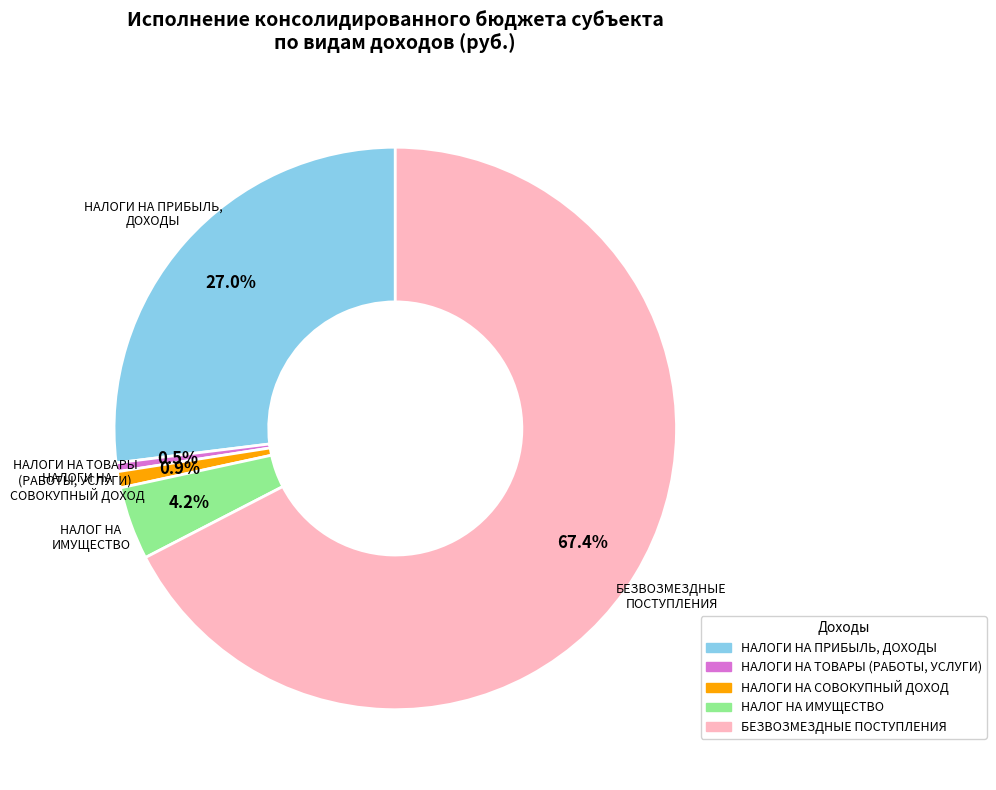

The НАЛОГ НА ИМУЩЕСТВО slice represents 4% of the pie. True or false?

True